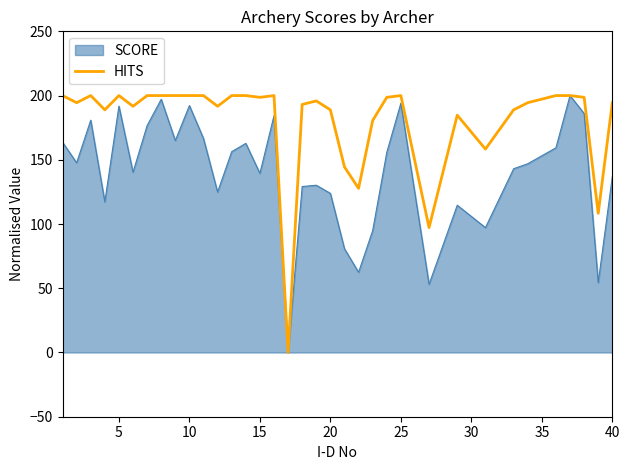

Rank the series by their average value, from lowest to highest.

SCORE, HITS